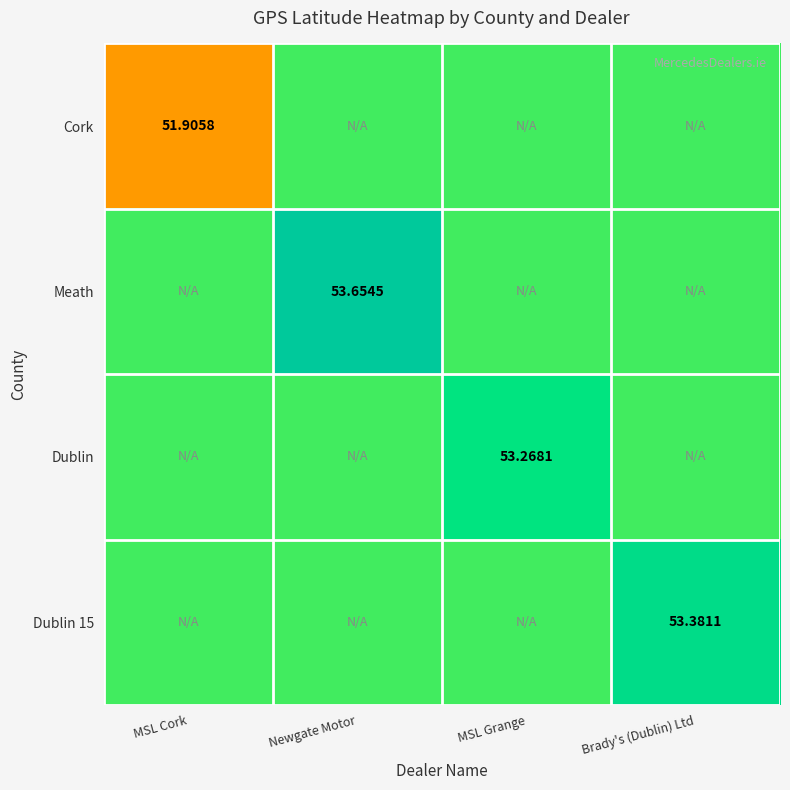

Which has a higher value, Newgate Motor or MSL Grange?

Newgate Motor